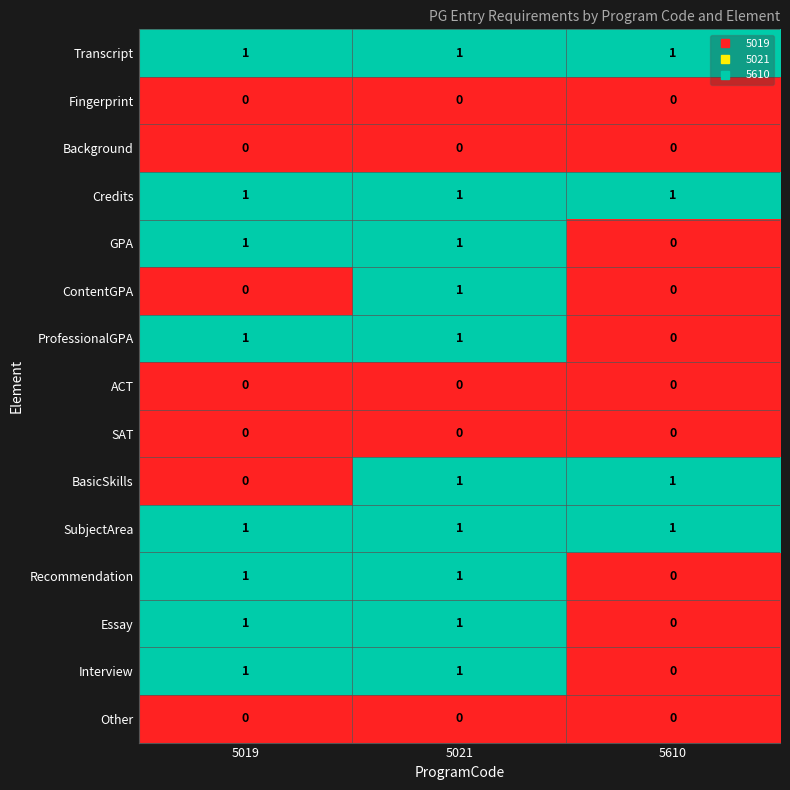

The value of Credits at 5019 is 0. True or false?

False